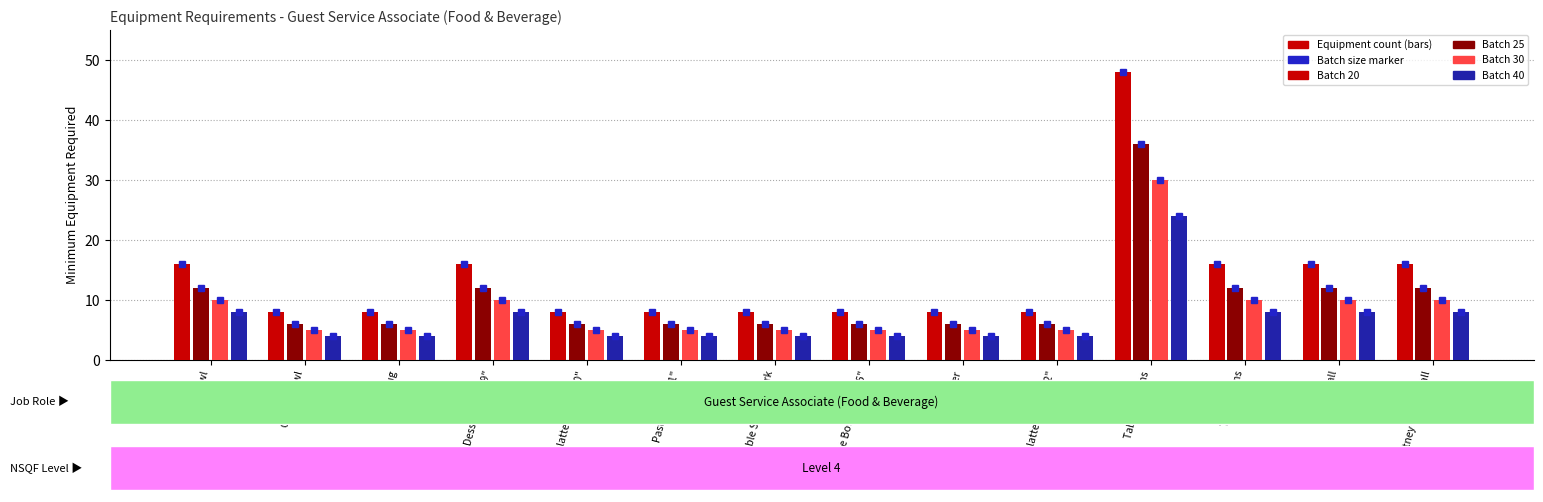

What is the average value of the Batch 25 series?

10